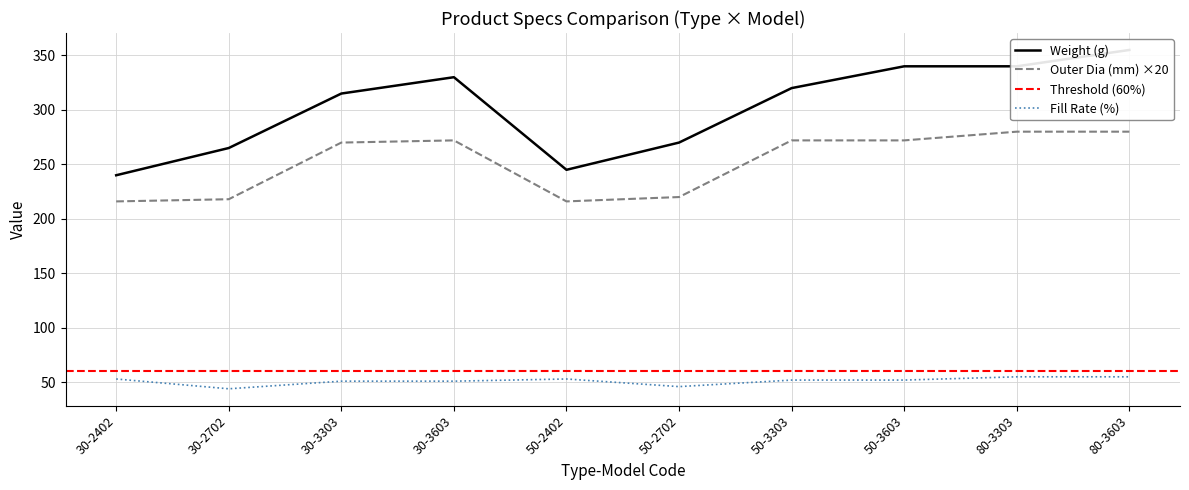

True or false: Fill Rate (%) and Outer Dia (mm) cross at least once.

False